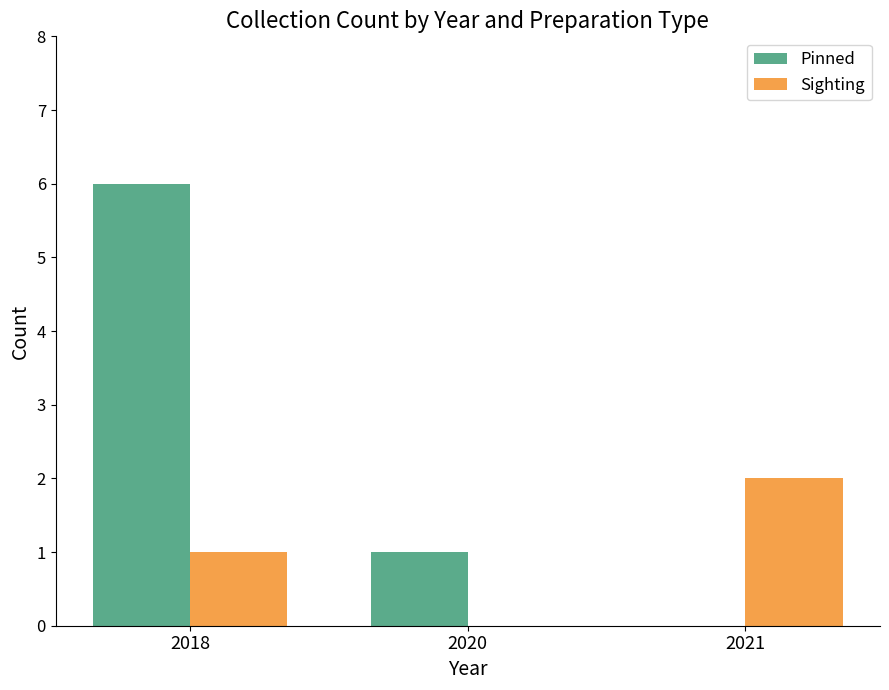

What is the greatest value displayed?

6